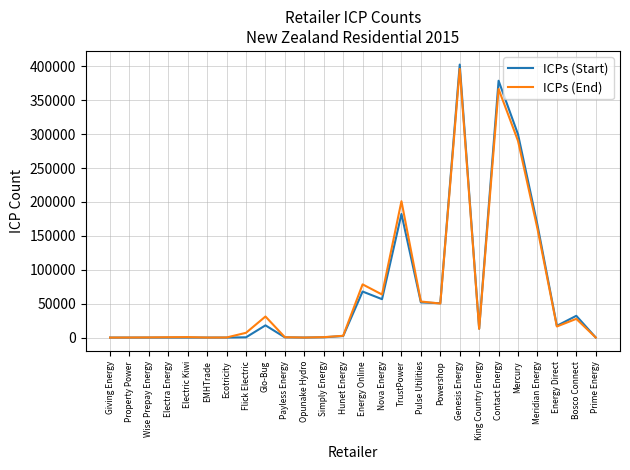

What is the total value across all series at Bosco Connect?

59682